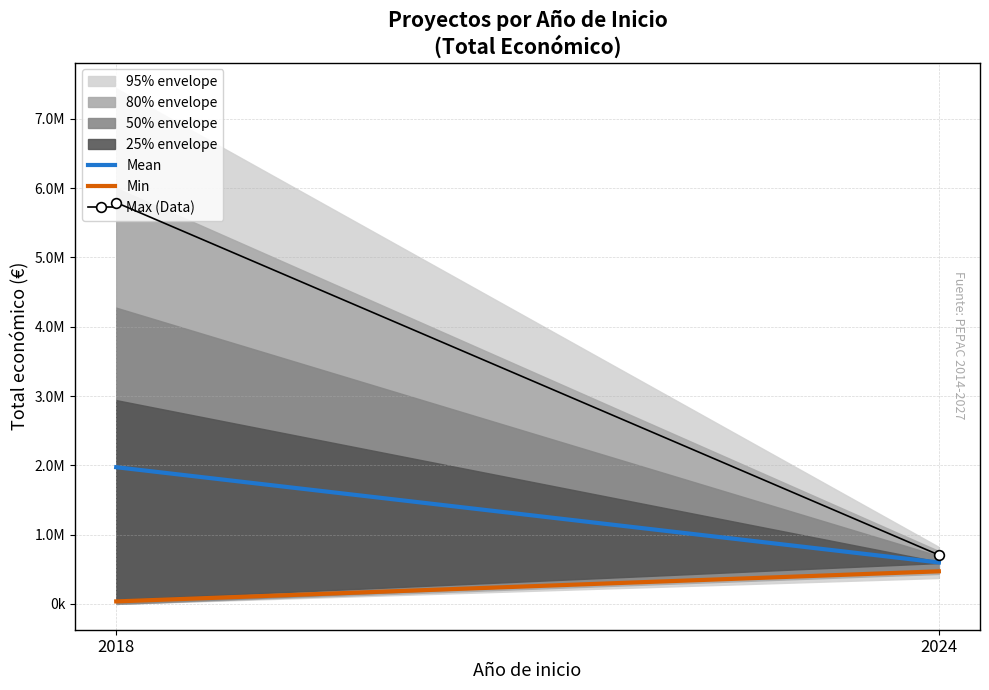

Is it true that Min equals 300314.5 at 2024?

False